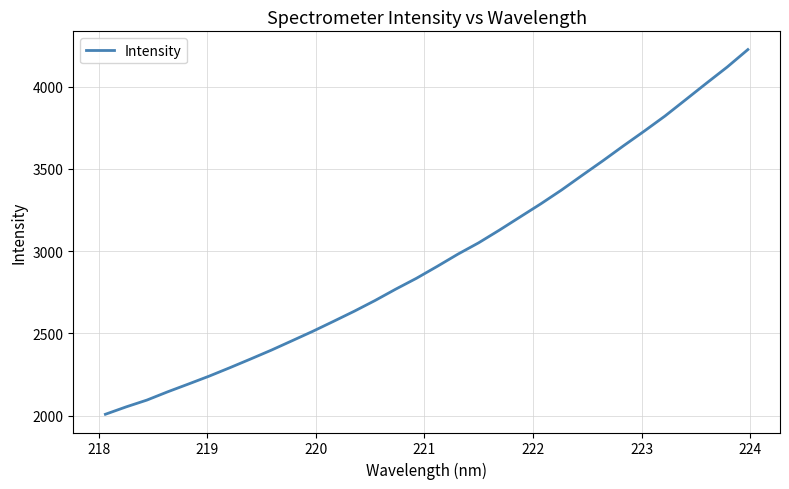

What is the difference between the maximum and minimum values?

2218.1